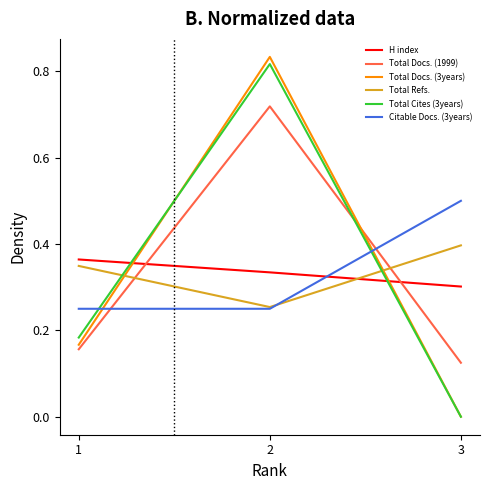

Between 1 and 3, which series saw the biggest shift?

Citable Docs. (3years)